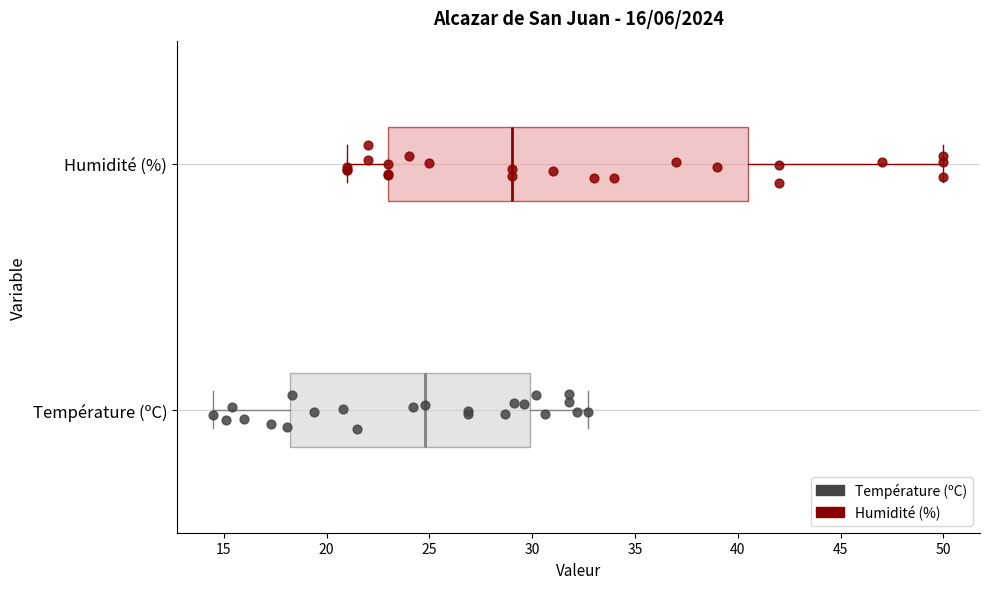

Which box's median line is the furthest to the left?

Température (ºC)